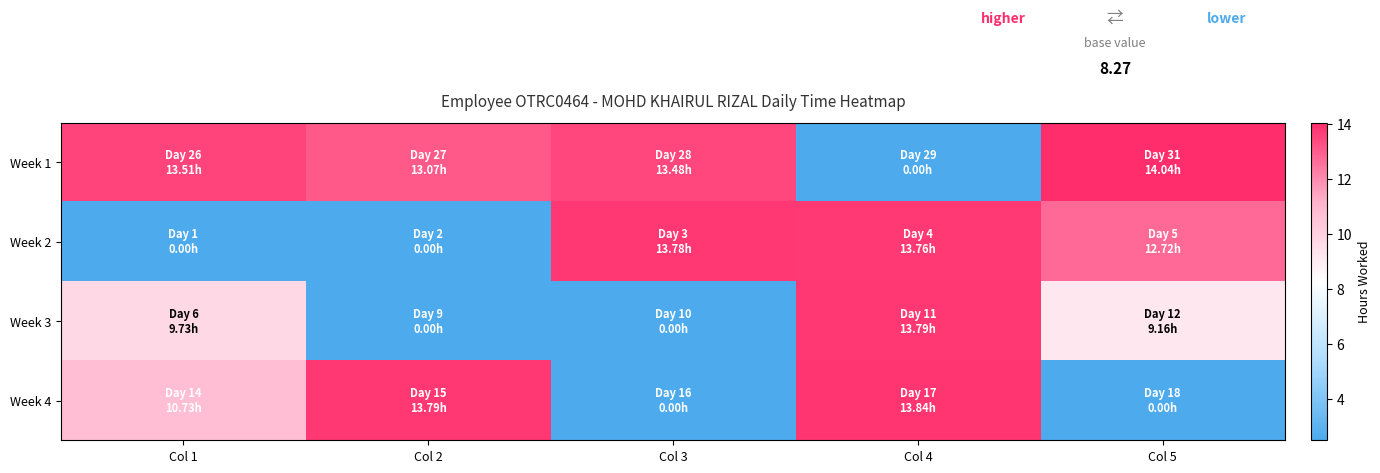

At how many categories does at least one series exceed 5?

5